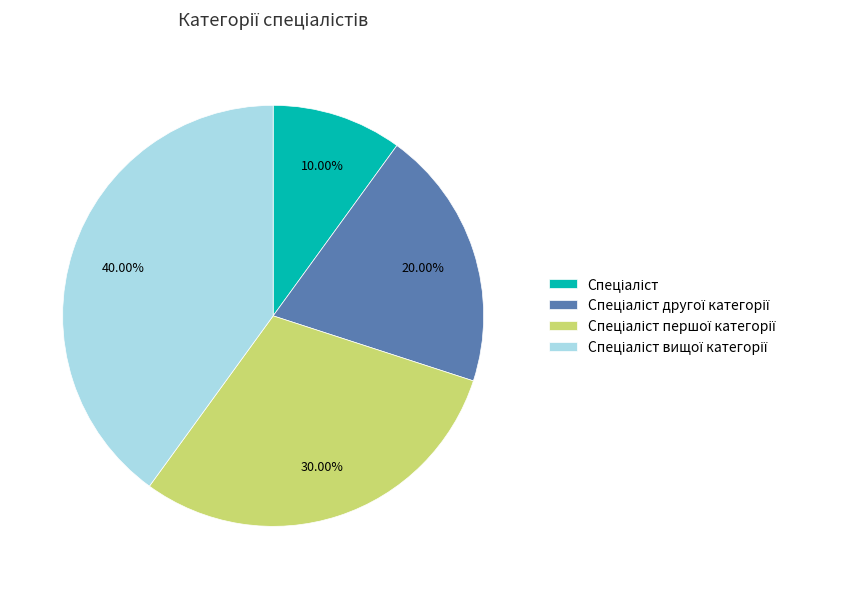

Does any single category account for the majority?

No